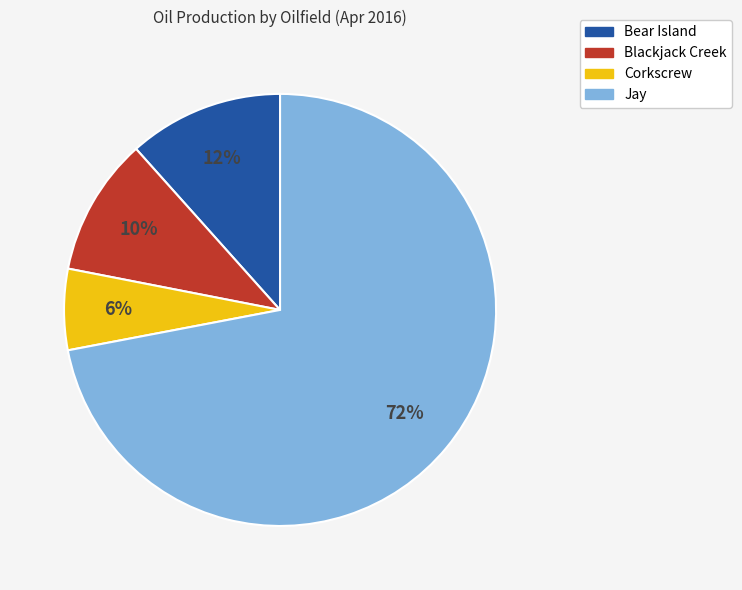

Which category has the biggest portion of the pie?

Jay